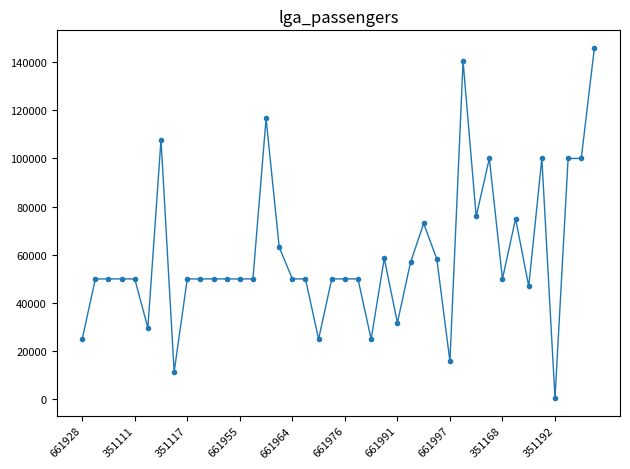

How many data points are less than 50000?

9